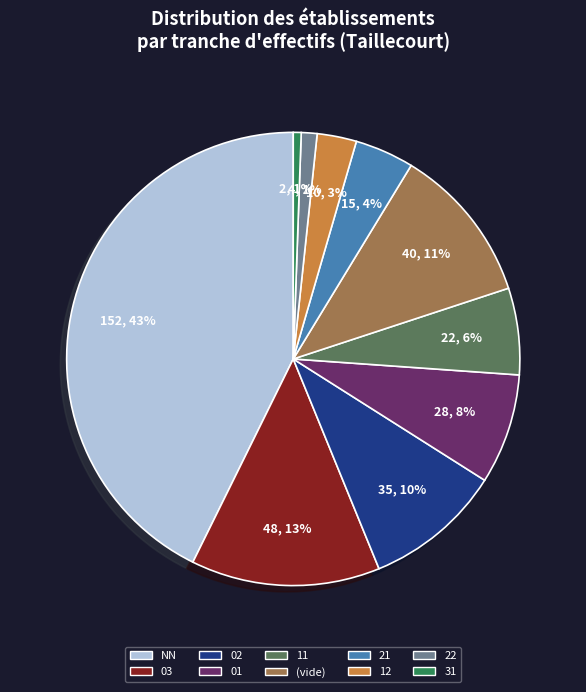

Is there a majority slice in this chart?

No